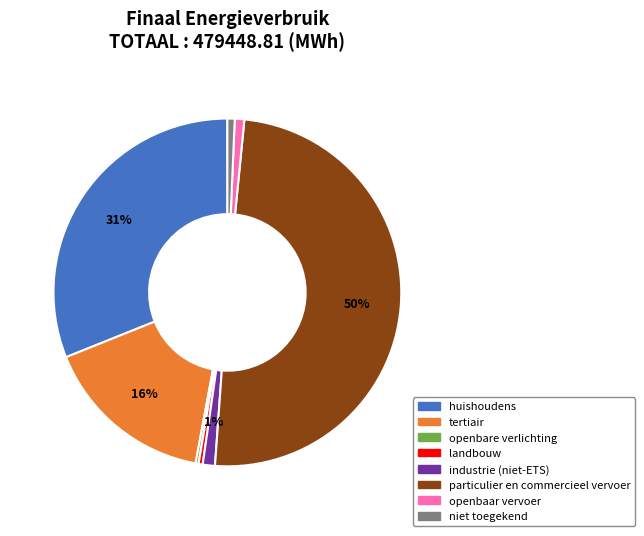

Which slice is the largest?

particulier en commercieel vervoer